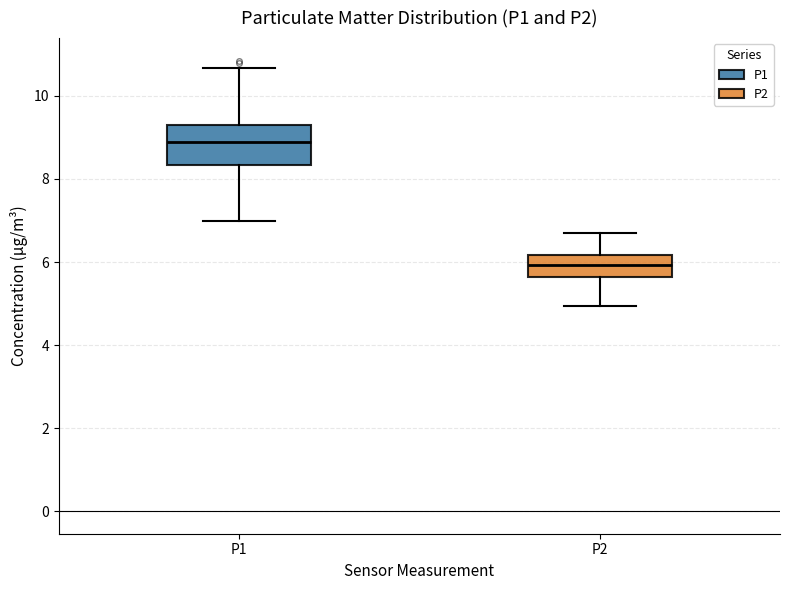

Comparing the boxes themselves (not the whiskers), which one is the tallest?

P1